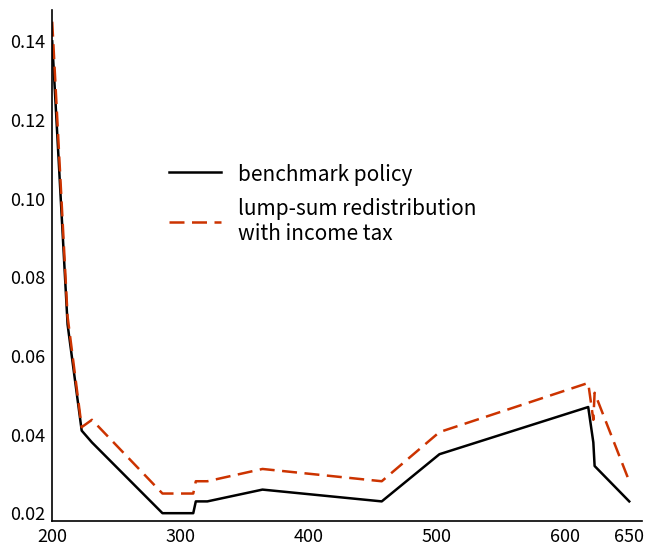

At which category is the sum across all series the highest?

200